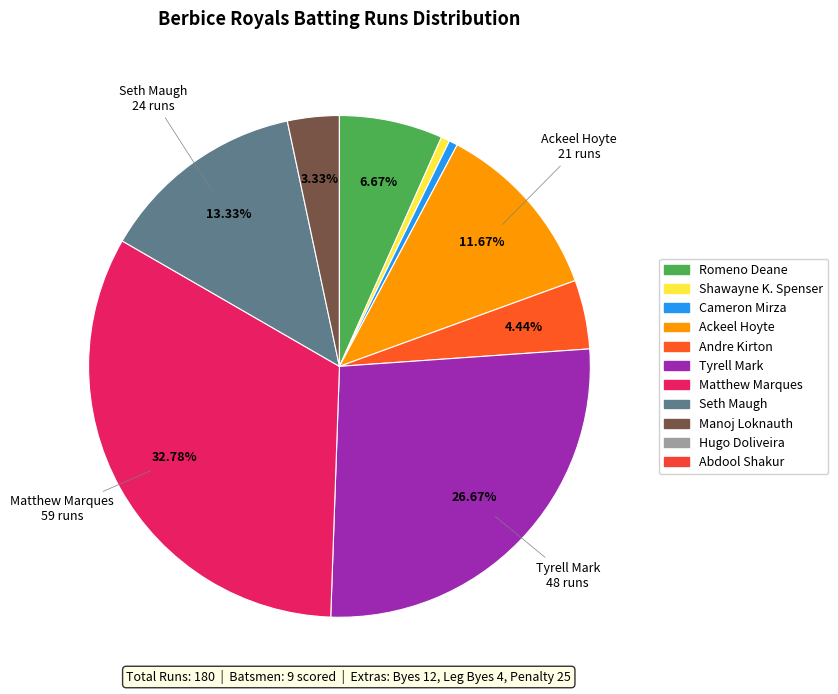

True or false: Cameron Mirza accounts for 10% of the total.

False